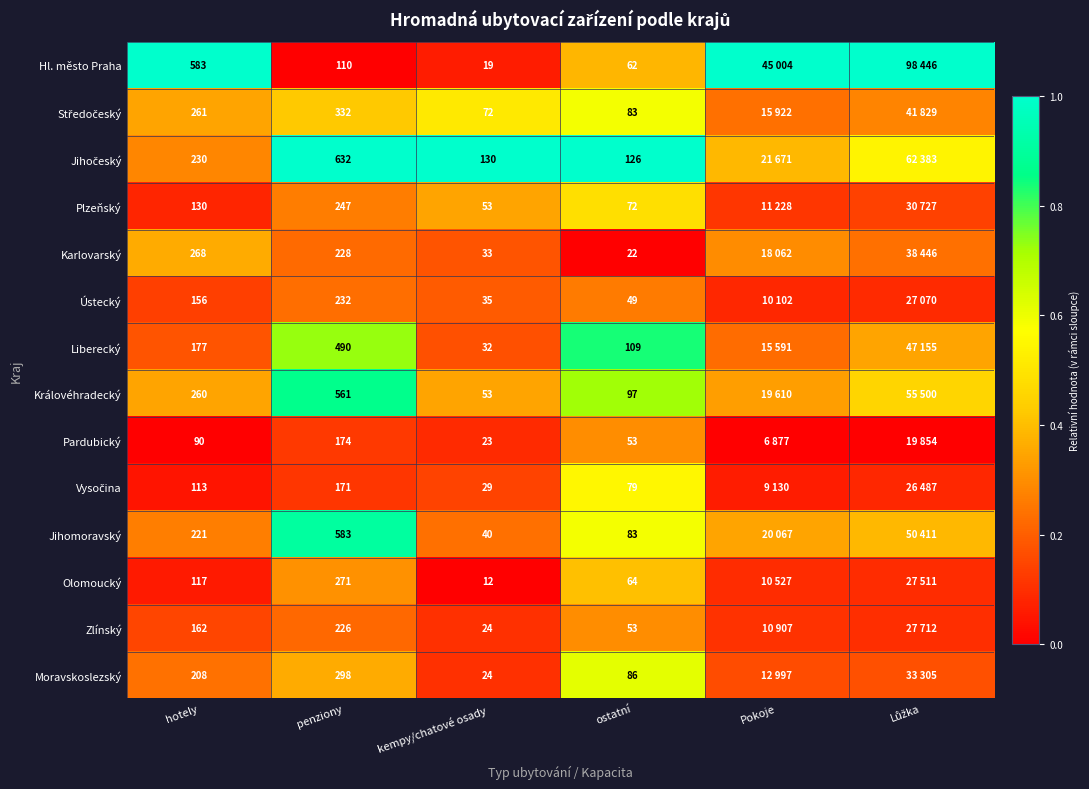

Between hotely and kempy/chatové osady, which series saw the biggest shift?

Hl. město Praha